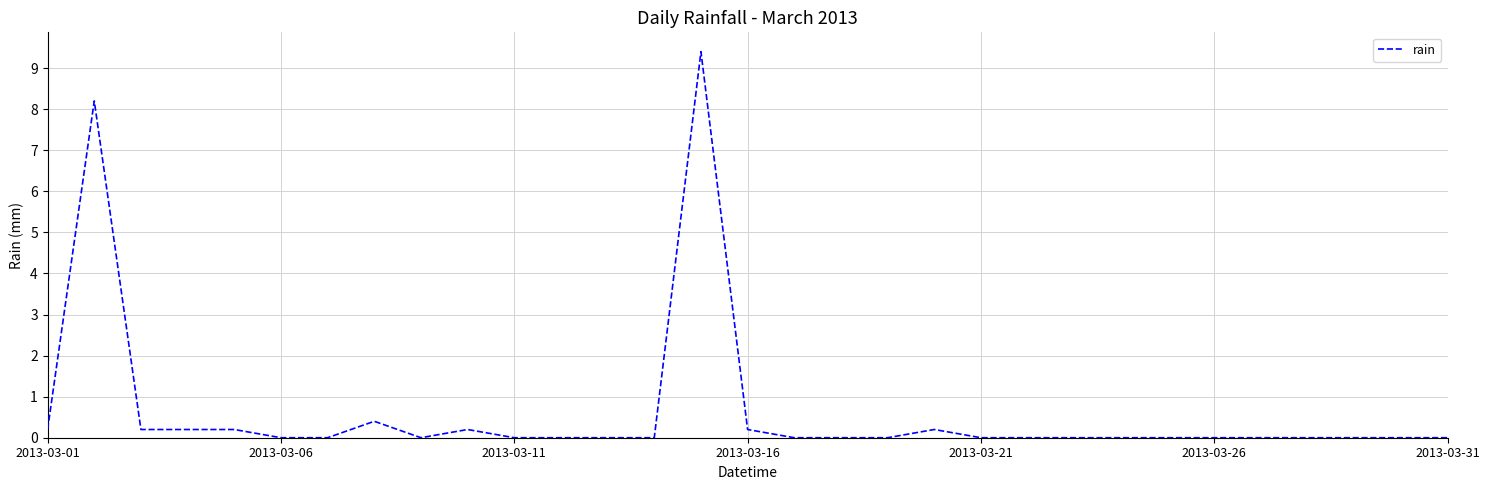

What is the difference between the maximum and minimum values?

9.4